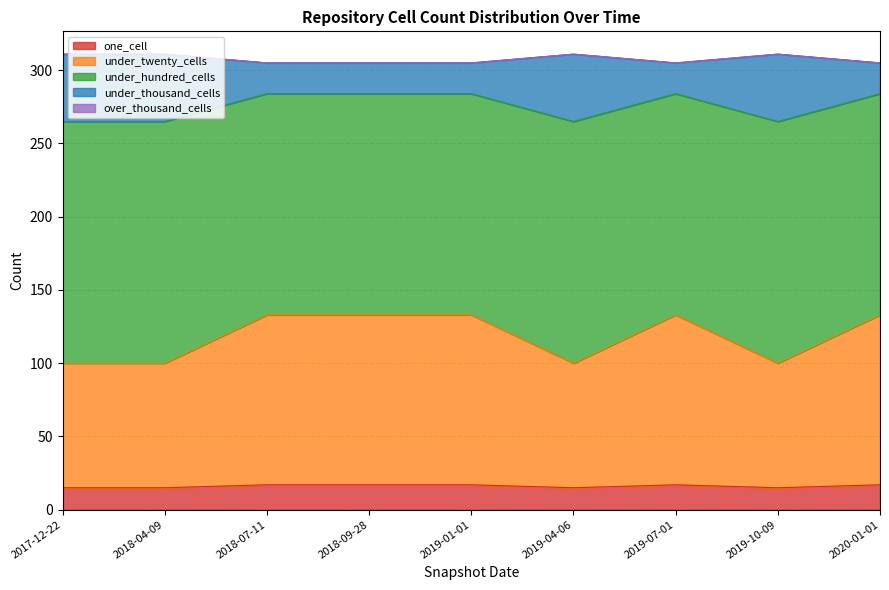

True or false: one_cell has more than 2 interior local peaks.

False